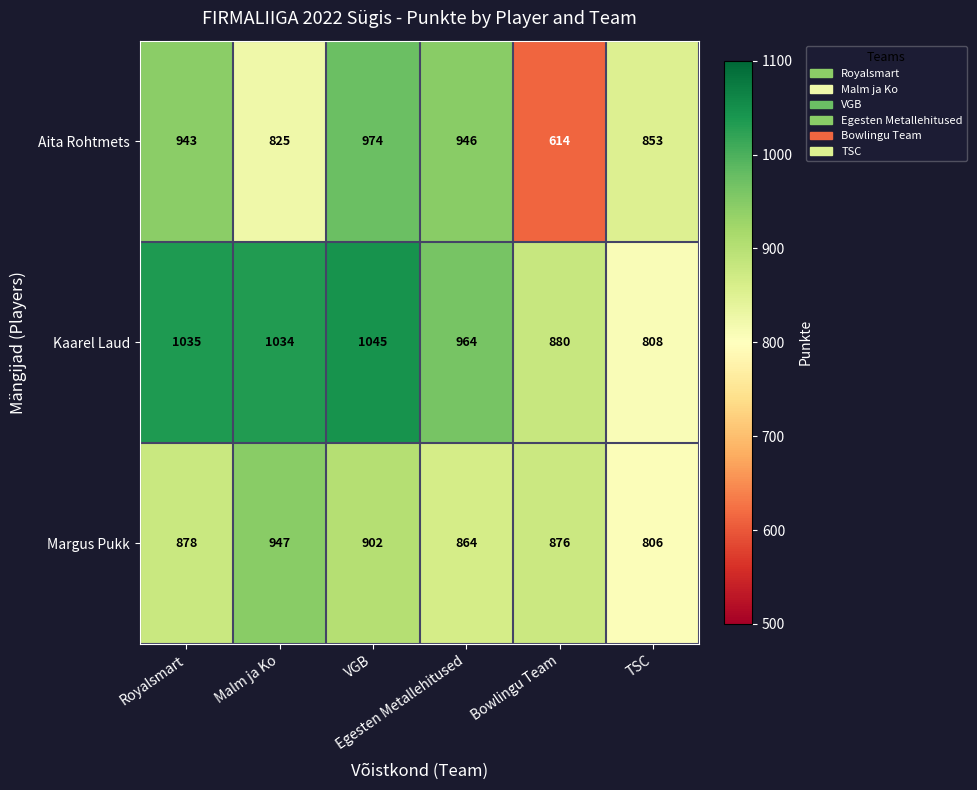

Which series has the largest total across all categories?

Kaarel Laud